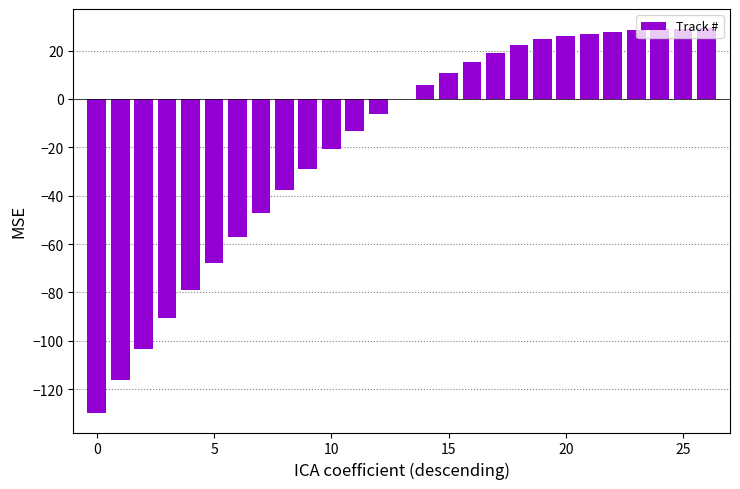

What is the sum of all values?

-504.0